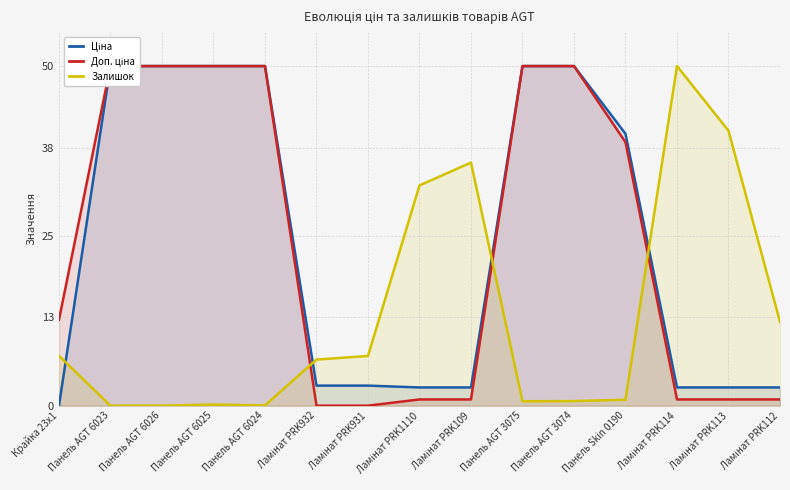

Reading left to right, list all the values displayed in this chart.

Ціна: Крайка 23x1=0.0	Панель AGT 6023=50.0	Панель AGT 6026=50.0	Панель AGT 6025=50.0	Панель AGT 6024=50.0	Ламінат PRK932=3.0	Ламінат PRK931=3.0	Ламінат PRK1110=2.7	Ламінат PRK109=2.7	Панель AGT 3075=50.0	Панель AGT 3074=50.0	Панель Skin 0190=40.0	Ламінат PRK114=2.7	Ламінат PRK113=2.7	Ламінат PRK112=2.7
Доп. ціна: Крайка 23x1=12.6	Панель AGT 6023=50.0	Панель AGT 6026=50.0	Панель AGT 6025=50.0	Панель AGT 6024=50.0	Ламінат PRK932=0.0	Ламінат PRK931=0.0	Ламінат PRK1110=0.9	Ламінат PRK109=0.9	Панель AGT 3075=50.0	Панель AGT 3074=50.0	Панель Skin 0190=38.8	Ламінат PRK114=0.9	Ламінат PRK113=0.9	Ламінат PRK112=0.9
Залишок: Крайка 23x1=7.3	Панель AGT 6023=0.0	Панель AGT 6026=0.0	Панель AGT 6025=0.2	Панель AGT 6024=0.0	Ламінат PRK932=6.8	Ламінат PRK931=7.3	Ламінат PRK1110=32.4	Ламінат PRK109=35.8	Панель AGT 3075=0.7	Панель AGT 3074=0.7	Панель Skin 0190=0.9	Ламінат PRK114=50.0	Ламінат PRK113=40.5	Ламінат PRK112=12.3